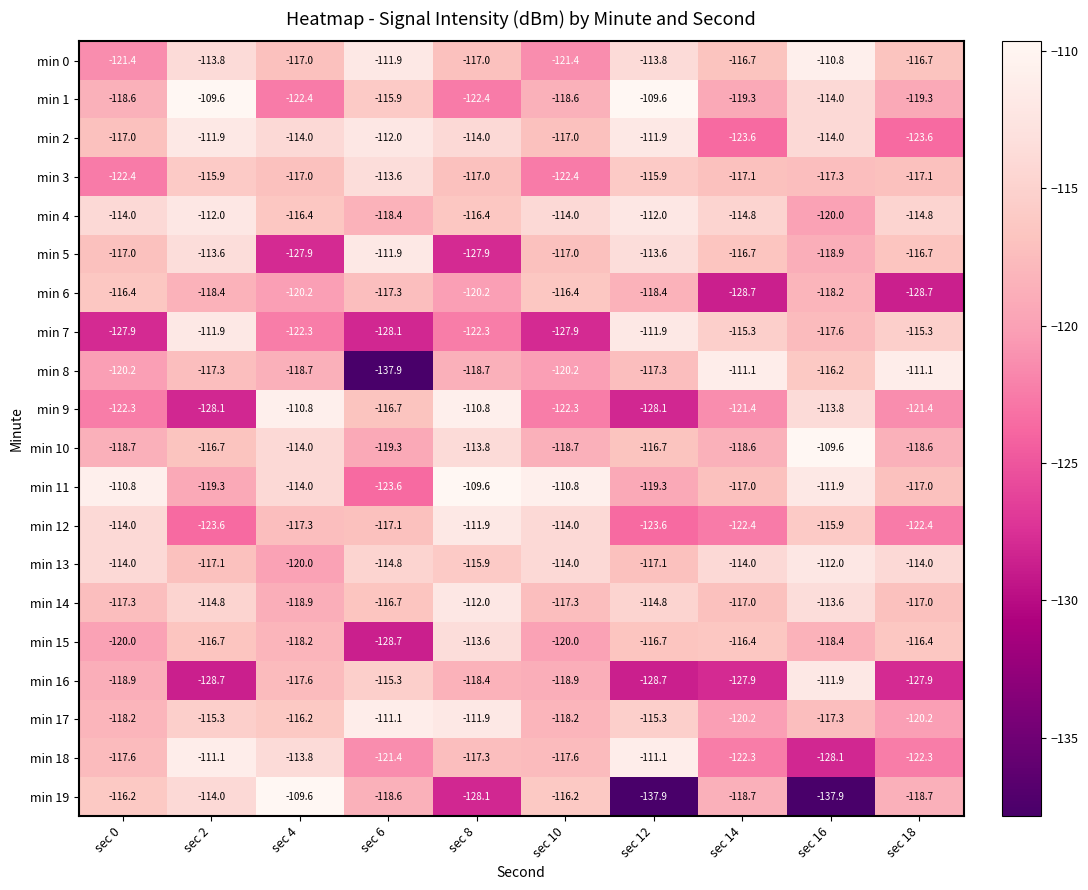

What is the greatest value displayed?

-109.6